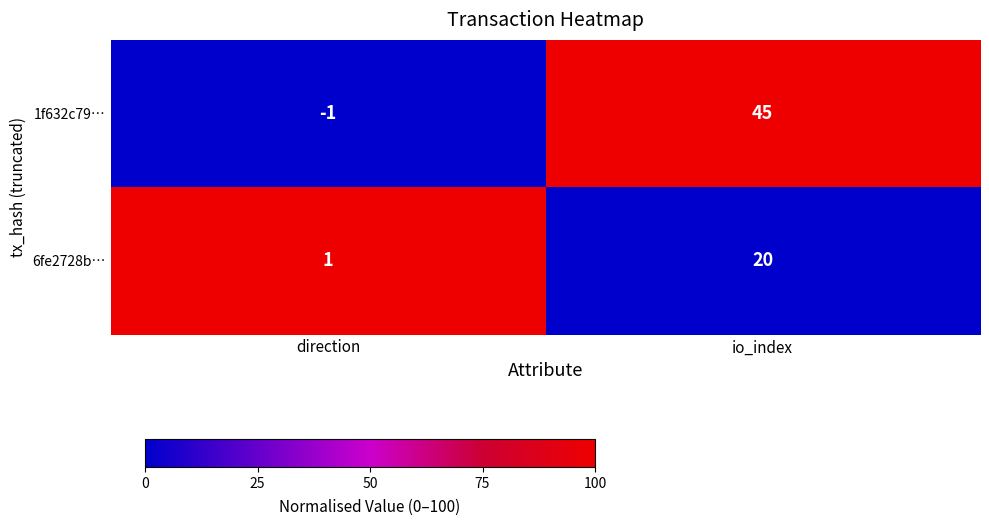

Reading left to right, extract all data points from this chart.

1f632c79…: direction=-1	io_index=45
6fe2728b…: direction=1	io_index=20